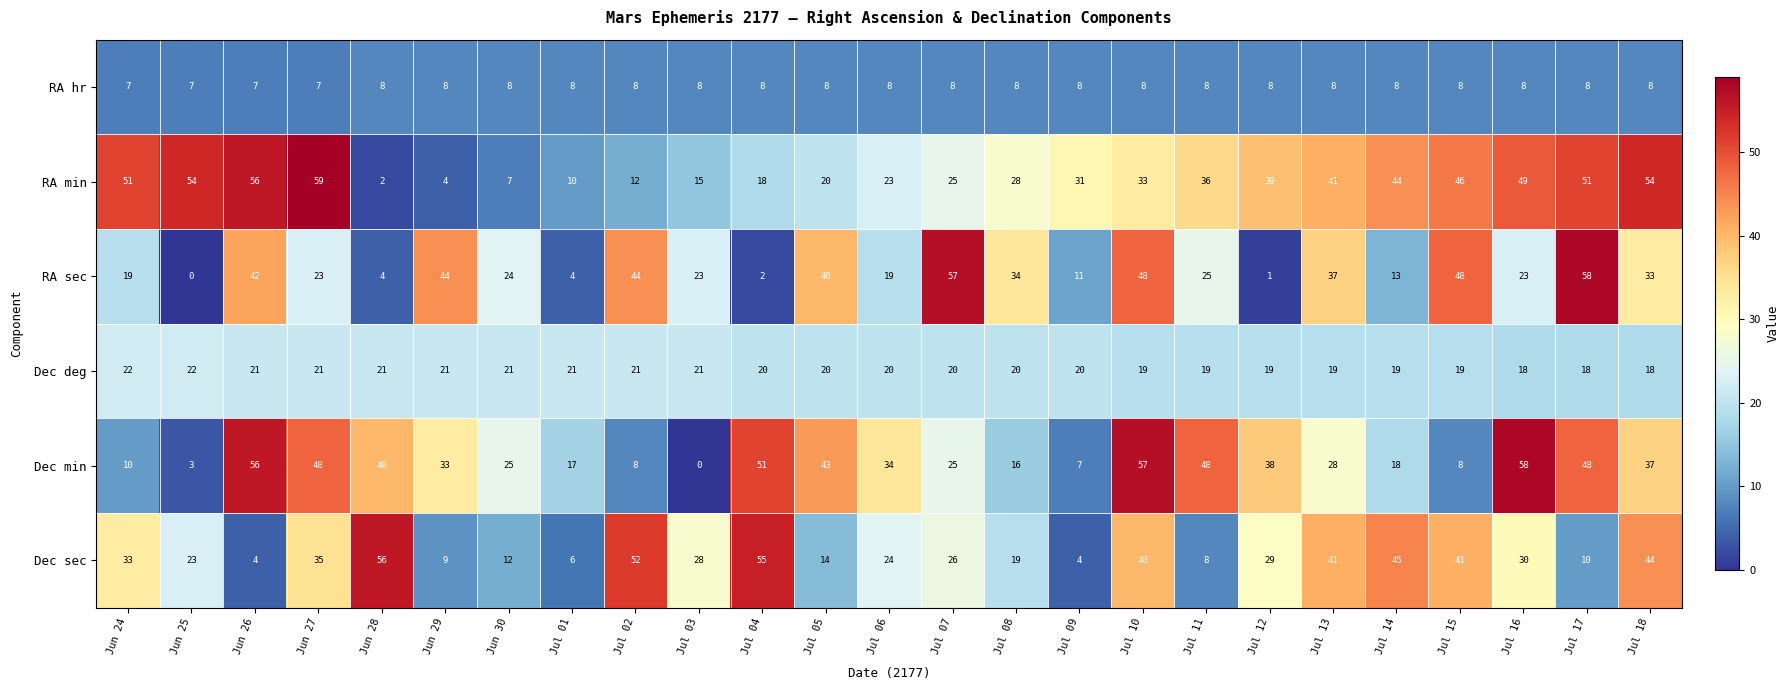

Between Jun 27 and Jun 30, which series saw the biggest shift?

RA min